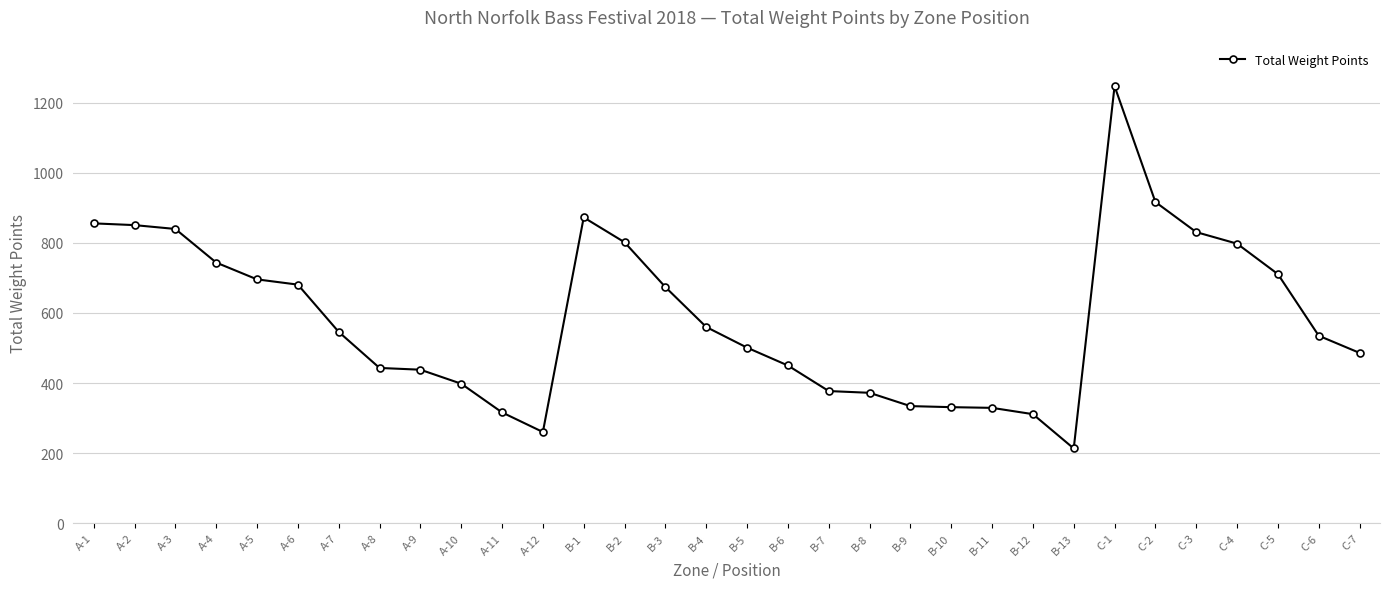

Read the value at C-1.

1248